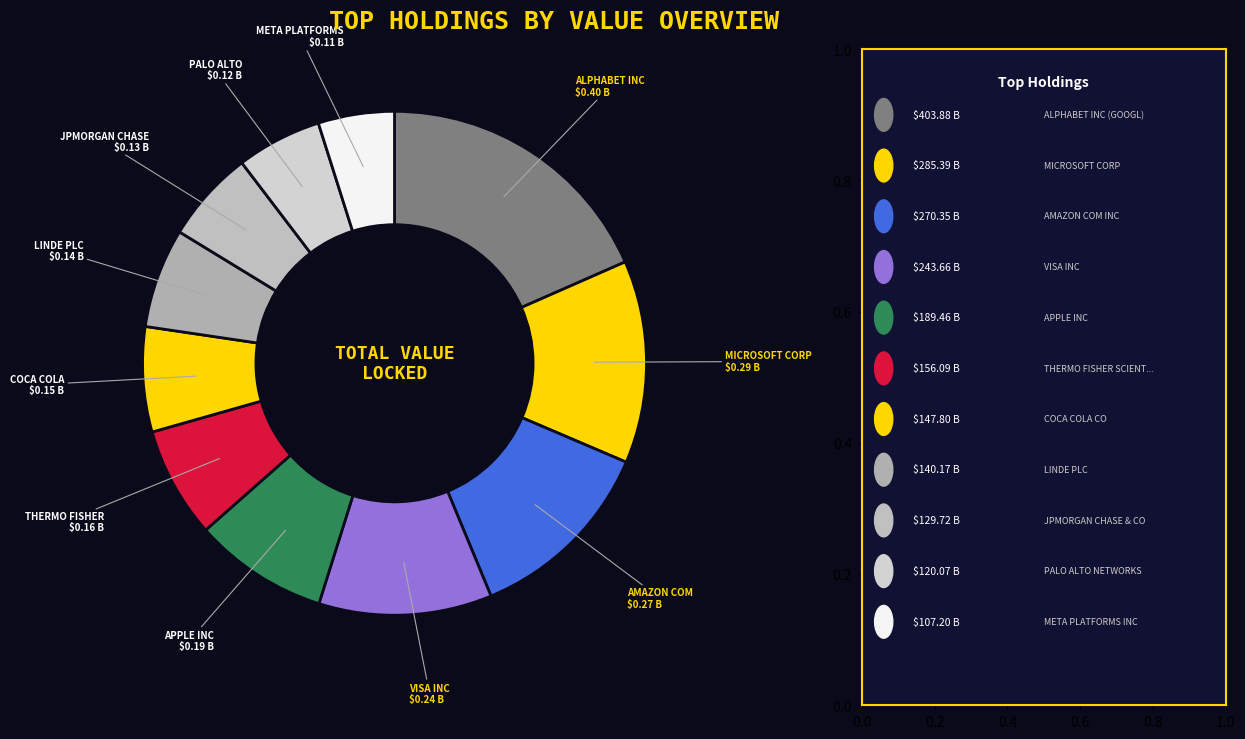

To the nearest percent, what is the average slice percentage?

9%